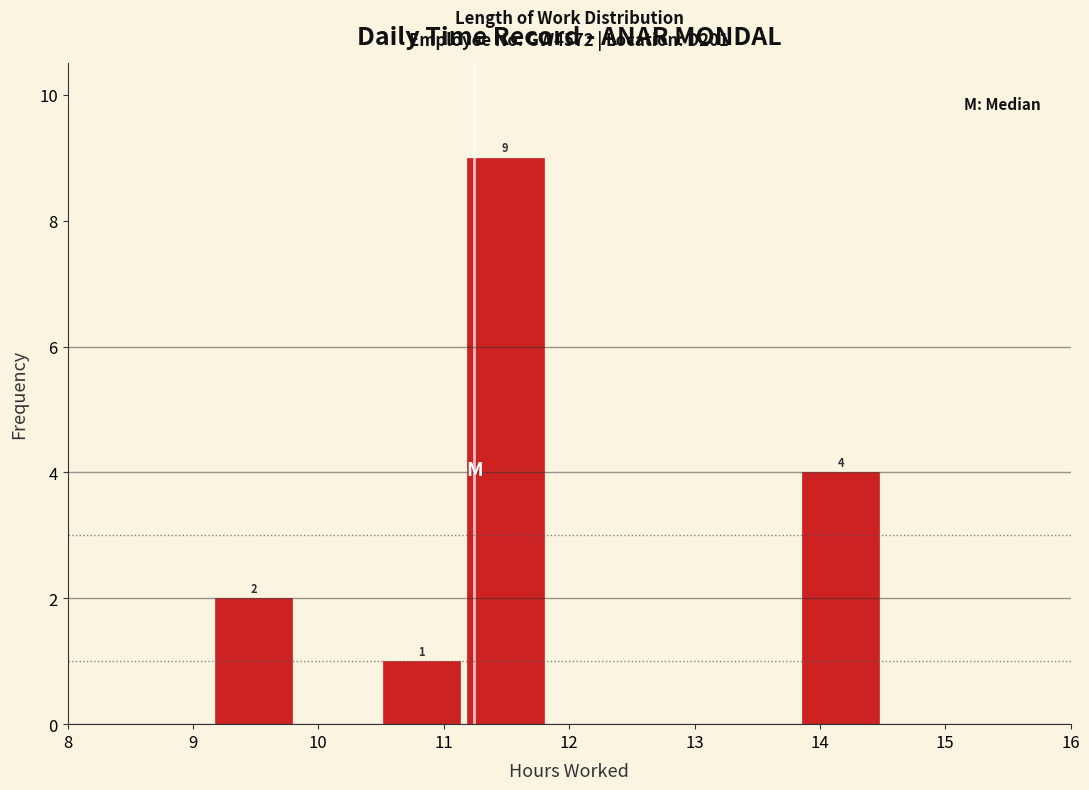

Over which range of the x-axis is the bar tallest?

11.2 to 11.8